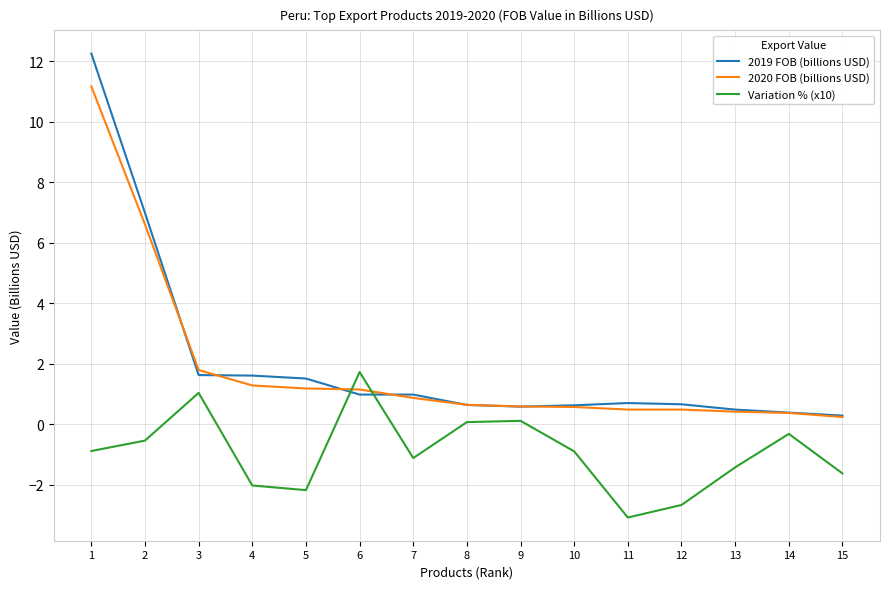

Is the value of Variation % (x10) at 15 greater than the value of 2020 FOB (billions USD) at 3?

No